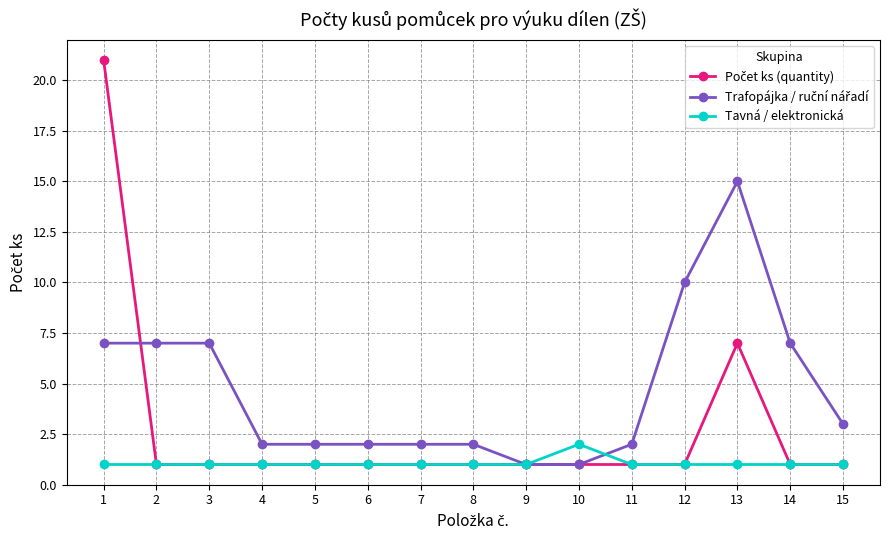

Read the Tavná / elektronická value at 14.

1